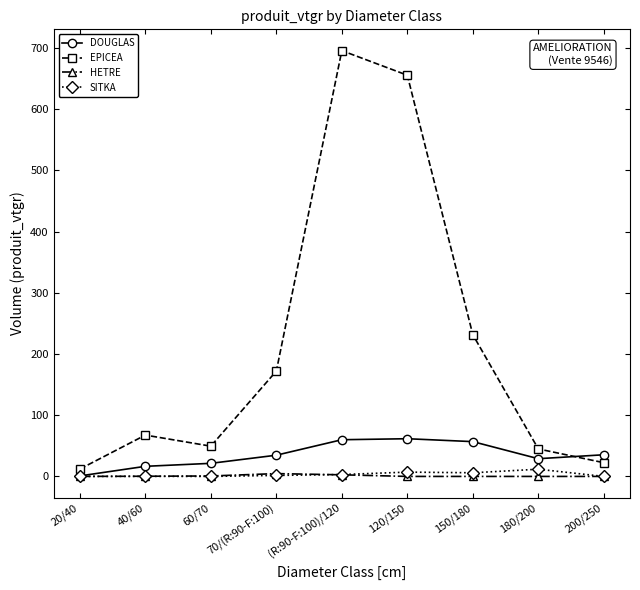

How many distinct data groups are displayed?

4